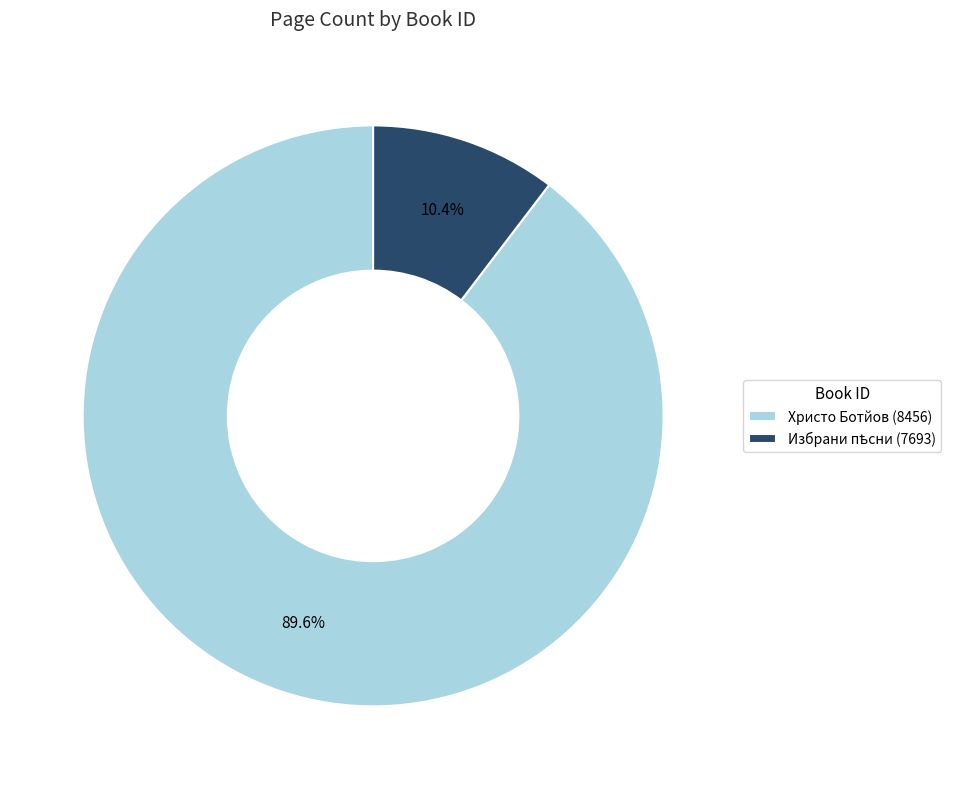

What is the largest slice in the pie chart?

Христо Ботйов (8456)